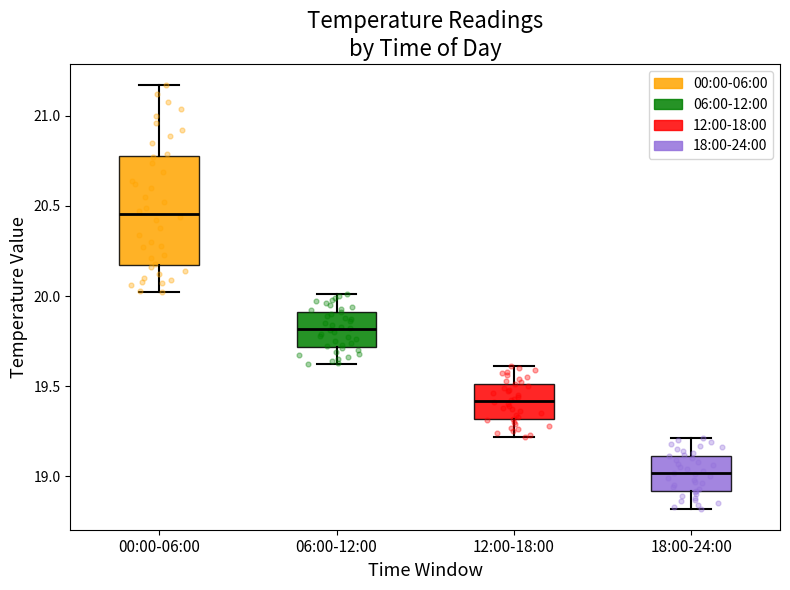

Reading left to right, transcribe this box plot: for each box, give where its median line is, the range the box spans, and where its two whiskers end, as read against the y-axis. The values are not printed on the chart, so give them approximately, as read against the axis.

00:00-06:00: median 20.45, box 20.20 to 20.80, whiskers 20.00 to 21.15
06:00-12:00: median 19.80, box 19.70 to 19.90, whiskers 19.60 to 20.00
12:00-18:00: median 19.40, box 19.30 to 19.50, whiskers 19.20 to 19.60
18:00-24:00: median 19.00, box 18.90 to 19.10, whiskers 18.80 to 19.20